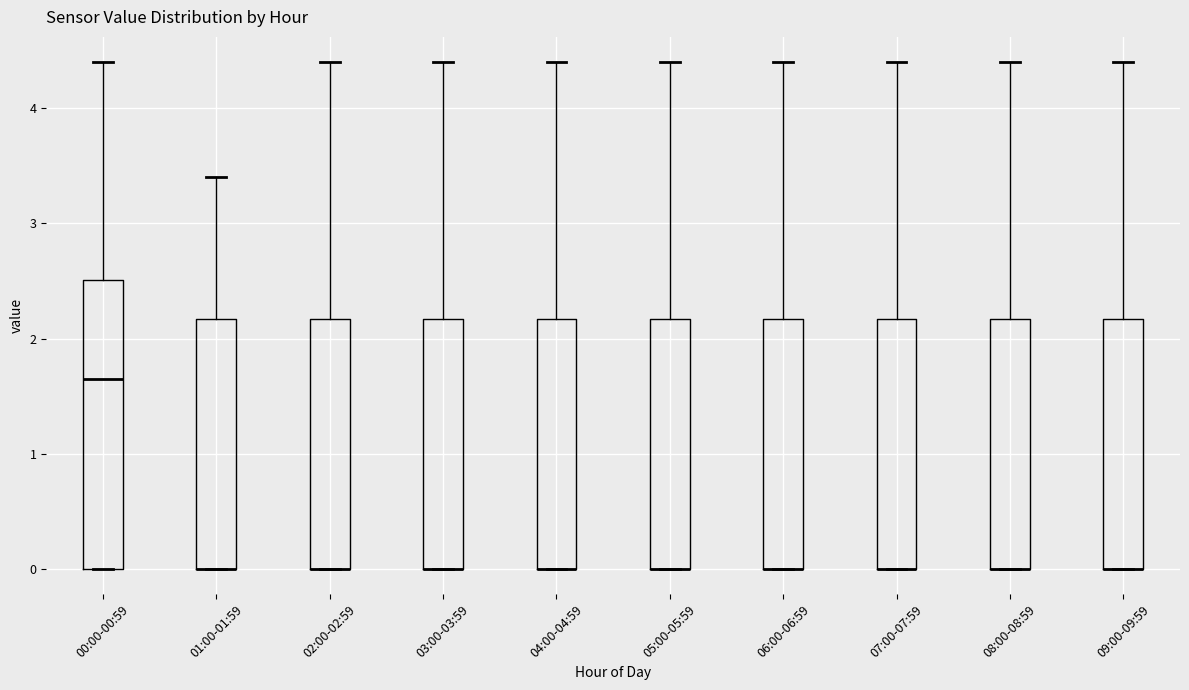

Reading left to right, read every box against the y-axis: the position of its median line, the range the box covers, and the ends of its whiskers. The values are not printed on the chart, so give them approximately, as read against the axis.

00:00-00:59: median 1.7, box 0.0 to 2.5, whiskers 0.0 to 4.4
01:00-01:59: median 0.0 (drawn on the box's lower edge), box 0.0 to 2.2, whiskers 0.0 to 3.4
02:00-02:59: median 0.0 (drawn on the box's lower edge), box 0.0 to 2.2, whiskers 0.0 to 4.4
03:00-03:59: median 0.0 (drawn on the box's lower edge), box 0.0 to 2.2, whiskers 0.0 to 4.4
04:00-04:59: median 0.0 (drawn on the box's lower edge), box 0.0 to 2.2, whiskers 0.0 to 4.4
05:00-05:59: median 0.0 (drawn on the box's lower edge), box 0.0 to 2.2, whiskers 0.0 to 4.4
06:00-06:59: median 0.0 (drawn on the box's lower edge), box 0.0 to 2.2, whiskers 0.0 to 4.4
07:00-07:59: median 0.0 (drawn on the box's lower edge), box 0.0 to 2.2, whiskers 0.0 to 4.4
08:00-08:59: median 0.0 (drawn on the box's lower edge), box 0.0 to 2.2, whiskers 0.0 to 4.4
09:00-09:59: median 0.0 (drawn on the box's lower edge), box 0.0 to 2.2, whiskers 0.0 to 4.4